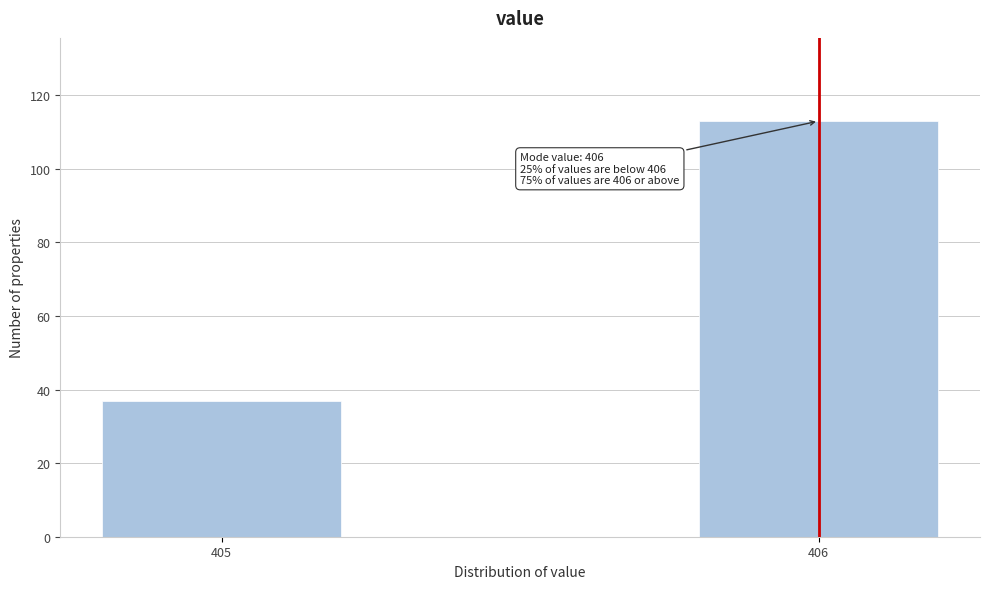

Reading right to left, extract all data points from this chart.

113	37